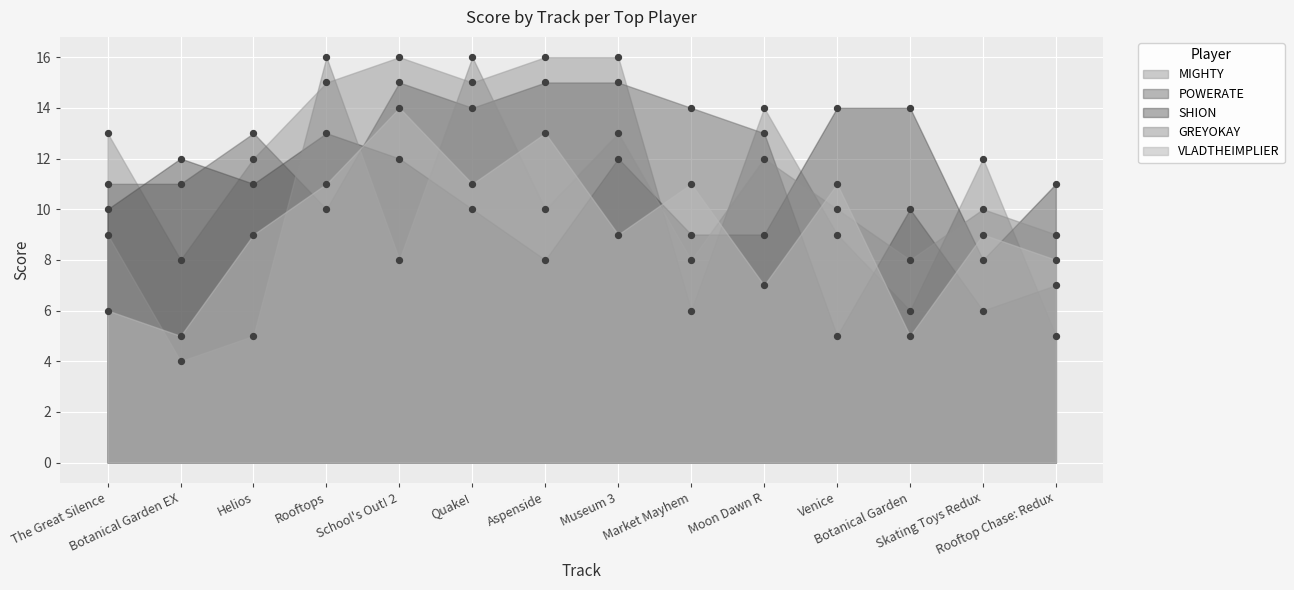

What are all the series names shown in the legend?

MIGHTY, POWERATE, SHION, GREYOKAY, VLADTHEIMPLIER